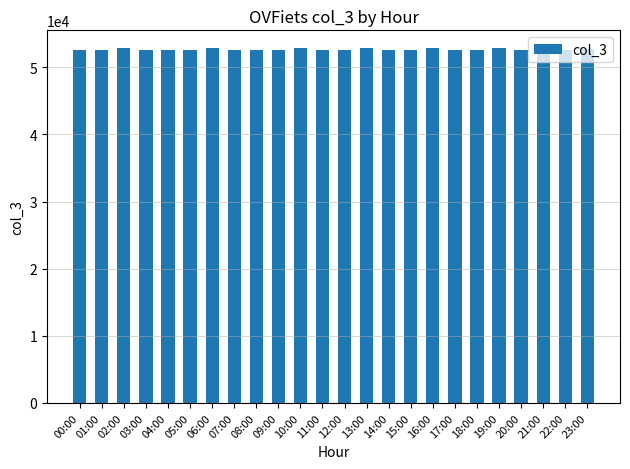

What is the label of the 12th bar from the left?

11:00